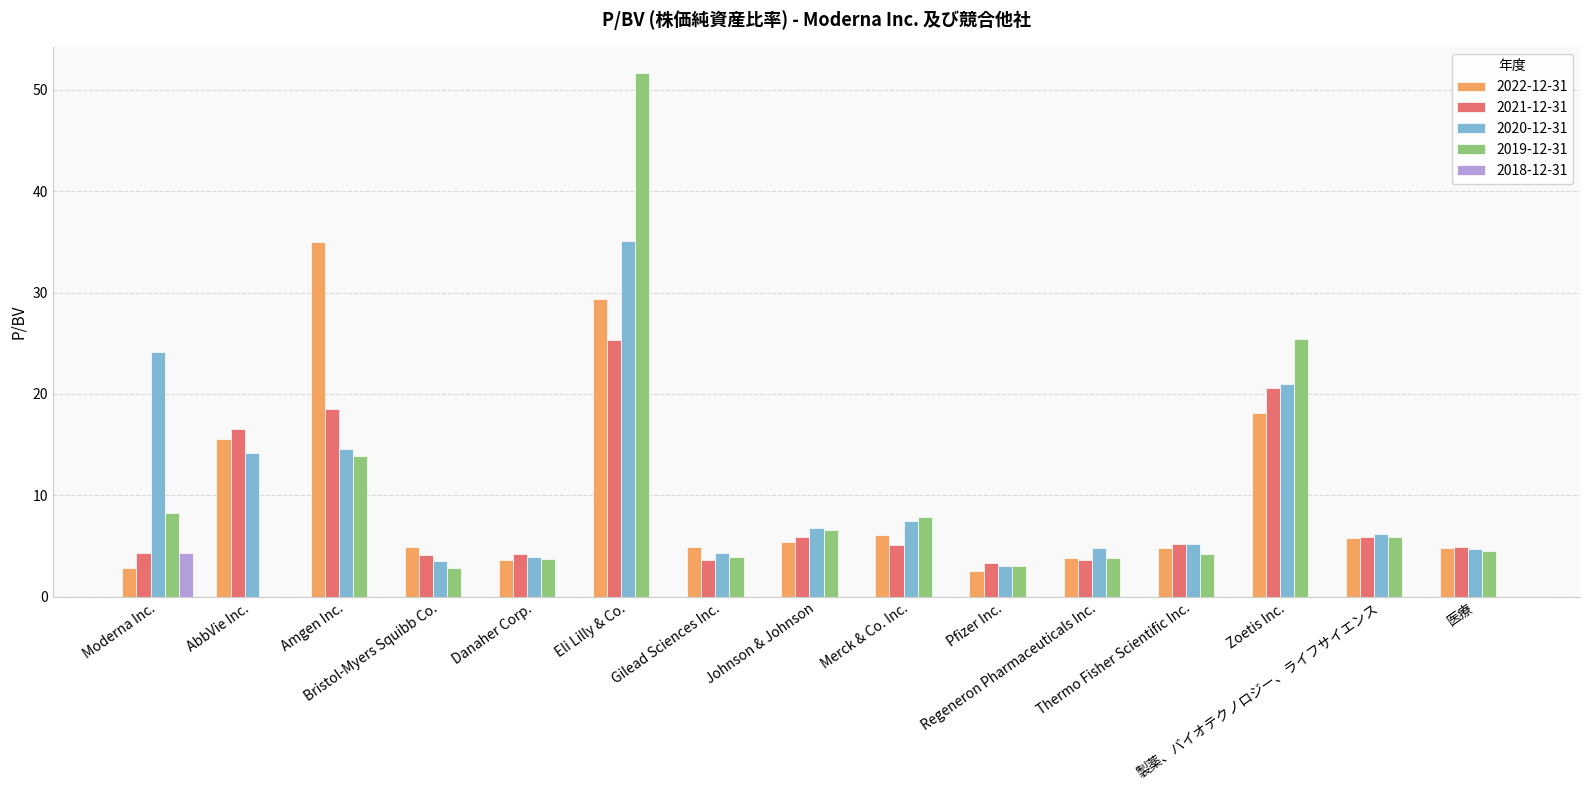

The 2020-12-31 series shows 3.0 at Pfizer Inc.. True or false?

True